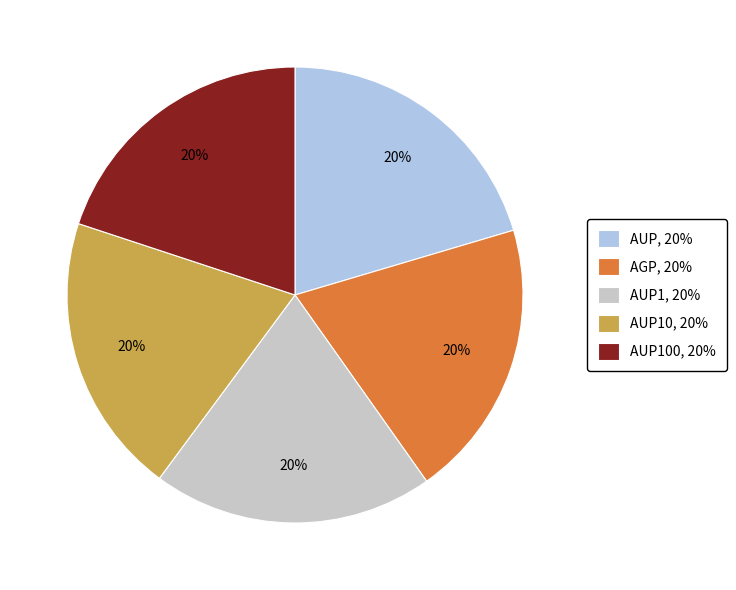

True or false: AUP100, 20% accounts for 20% of the total.

True